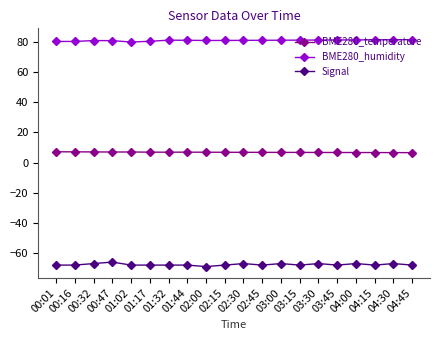

What is the minimum value for BME280_temperature?

6.6